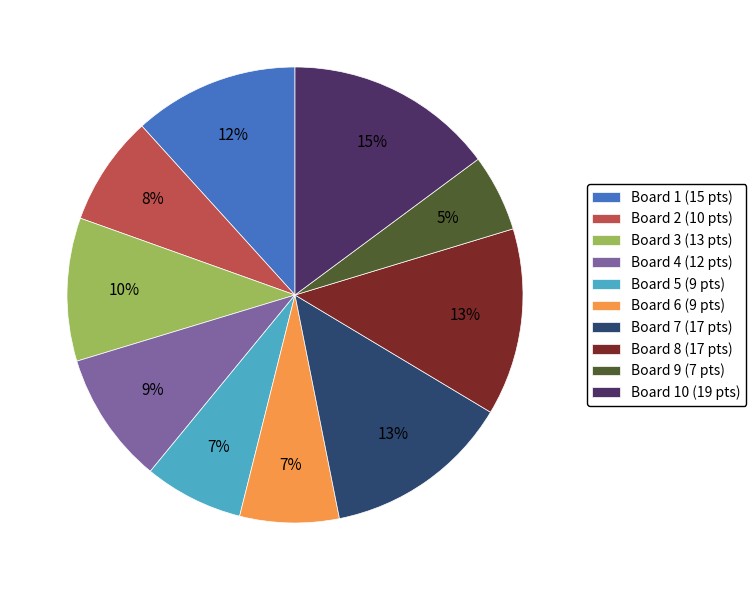

Combined, do Board 5 (9 pts) and Board 2 (10 pts) account for over 50%?

No